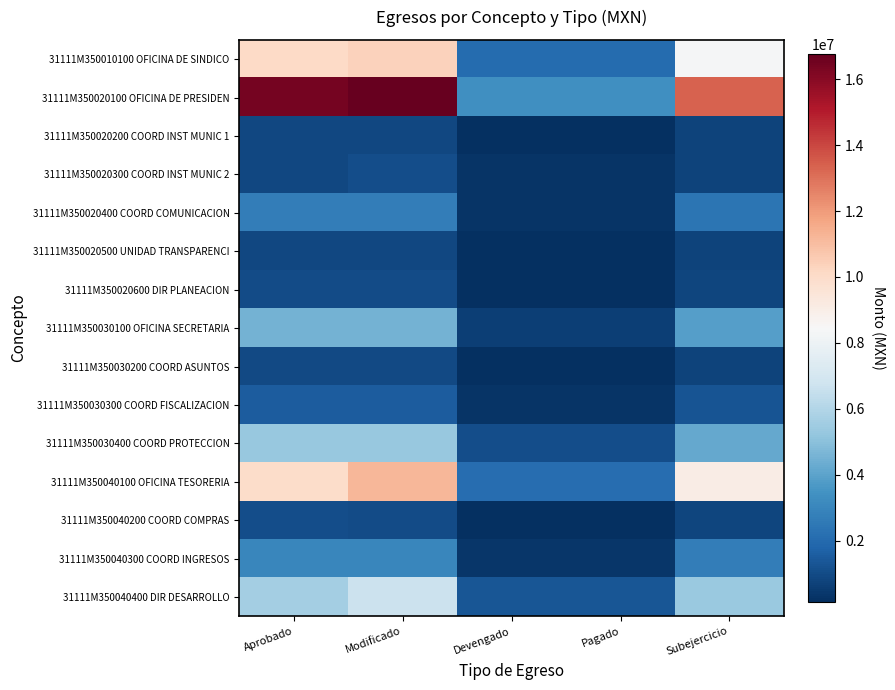

Reading right to left, list all the values displayed in this chart.

31111M350010100 OFICINA DE SINDICO: Subejercicio=8329119.0	Pagado=2047776.1	Devengado=2047776.1	Modificado=10376895.1	Aprobado=10128625.0
31111M350020100 OFICINA DE PRESIDEN: Subejercicio=13378252.2	Pagado=3383127.6	Devengado=3383127.6	Modificado=16761379.8	Aprobado=16421379.8
31111M350020200 COORD INST MUNIC 1: Subejercicio=751836.3	Pagado=158059.1	Devengado=158059.1	Modificado=909895.4	Aprobado=909895.4
31111M350020300 COORD INST MUNIC 2: Subejercicio=756158.6	Pagado=329285.2	Devengado=329285.2	Modificado=1085443.8	Aprobado=906579.0
31111M350020400 COORD COMUNICACION: Subejercicio=2349410.0	Pagado=333952.0	Devengado=333952.0	Modificado=2683362.0	Aprobado=2683362.0
31111M350020500 UNIDAD TRANSPARENCI: Subejercicio=730029.0	Pagado=141820.0	Devengado=141820.0	Modificado=871849.0	Aprobado=871849.0
31111M350020600 DIR PLANEACION: Subejercicio=840387.8	Pagado=175789.2	Devengado=175789.2	Modificado=1016177.0	Aprobado=1016177.0
31111M350030100 OFICINA SECRETARIA: Subejercicio=3870446.3	Pagado=649048.7	Devengado=649048.7	Modificado=4519495.0	Aprobado=4544495.0
31111M350030200 COORD ASUNTOS: Subejercicio=765701.7	Pagado=183854.3	Devengado=183854.3	Modificado=949556.0	Aprobado=949556.0
31111M350030300 COORD FISCALIZACION: Subejercicio=1260659.4	Pagado=305377.6	Devengado=305377.6	Modificado=1566037.0	Aprobado=1566037.0
31111M350030400 COORD PROTECCION: Subejercicio=4215396.1	Pagado=1085036.7	Devengado=1085036.7	Modificado=5300432.8	Aprobado=5300432.8
31111M350040100 OFICINA TESORERIA: Subejercicio=9075403.7	Pagado=2128549.5	Devengado=2128549.5	Modificado=11203953.3	Aprobado=9995715.0
31111M350040200 COORD COMPRAS: Subejercicio=846989.1	Pagado=190530.9	Devengado=190530.9	Modificado=1037520.0	Aprobado=1052520.0
31111M350040300 COORD INGRESOS: Subejercicio=2690817.5	Pagado=345804.5	Devengado=345804.5	Modificado=3036622.0	Aprobado=3036622.0
31111M350040400 DIR DESARROLLO: Subejercicio=5366446.4	Pagado=1345382.6	Devengado=1330293.6	Modificado=6696740.0	Aprobado=5646740.0